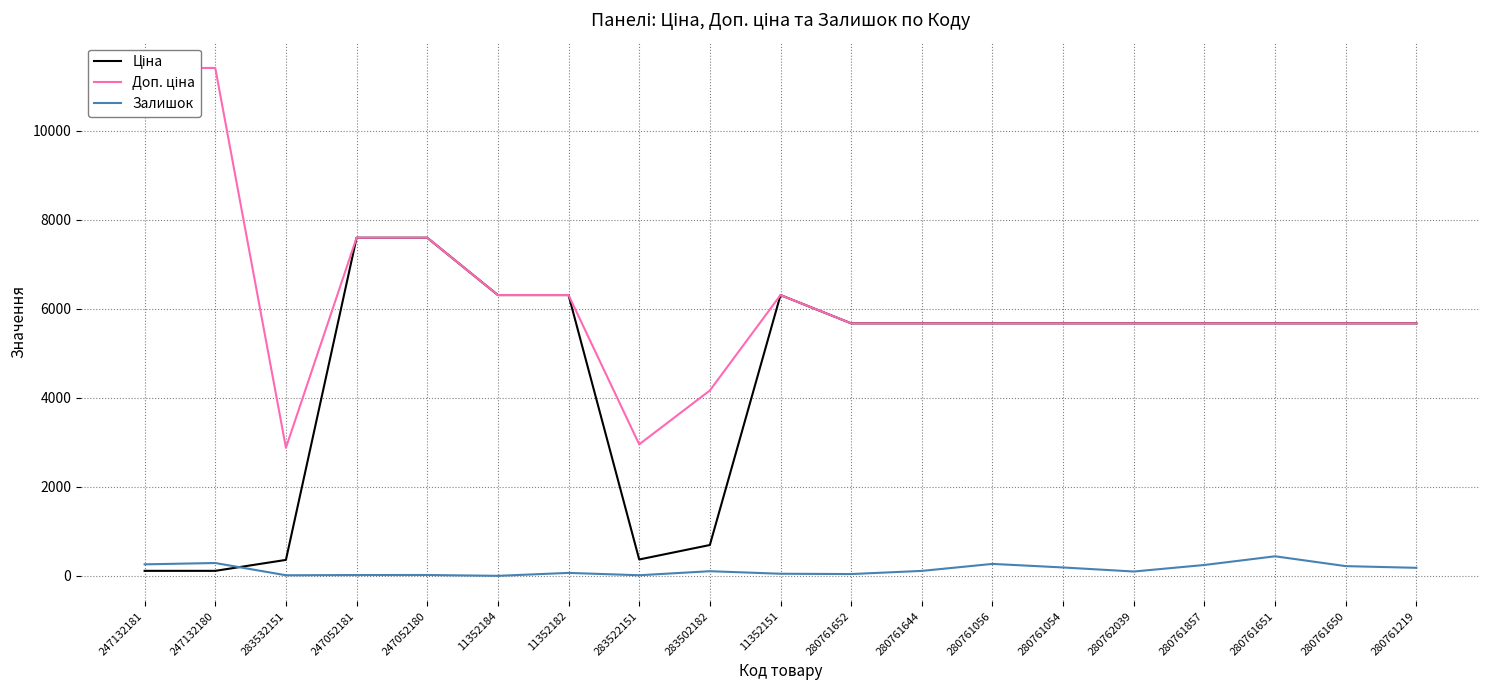

What is the label of the 5th point from the right?

280762039